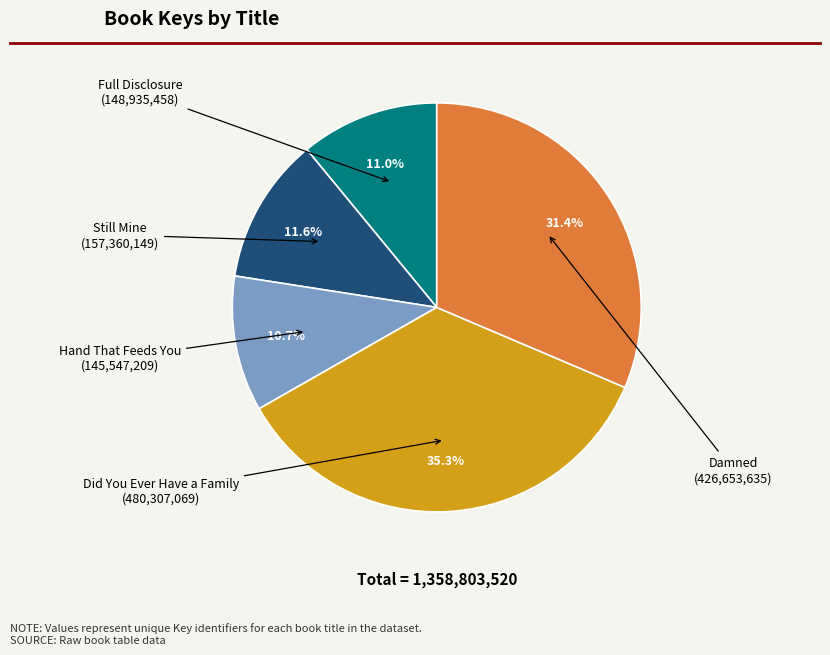

Does Hand That Feeds You represent more than half of the total?

No